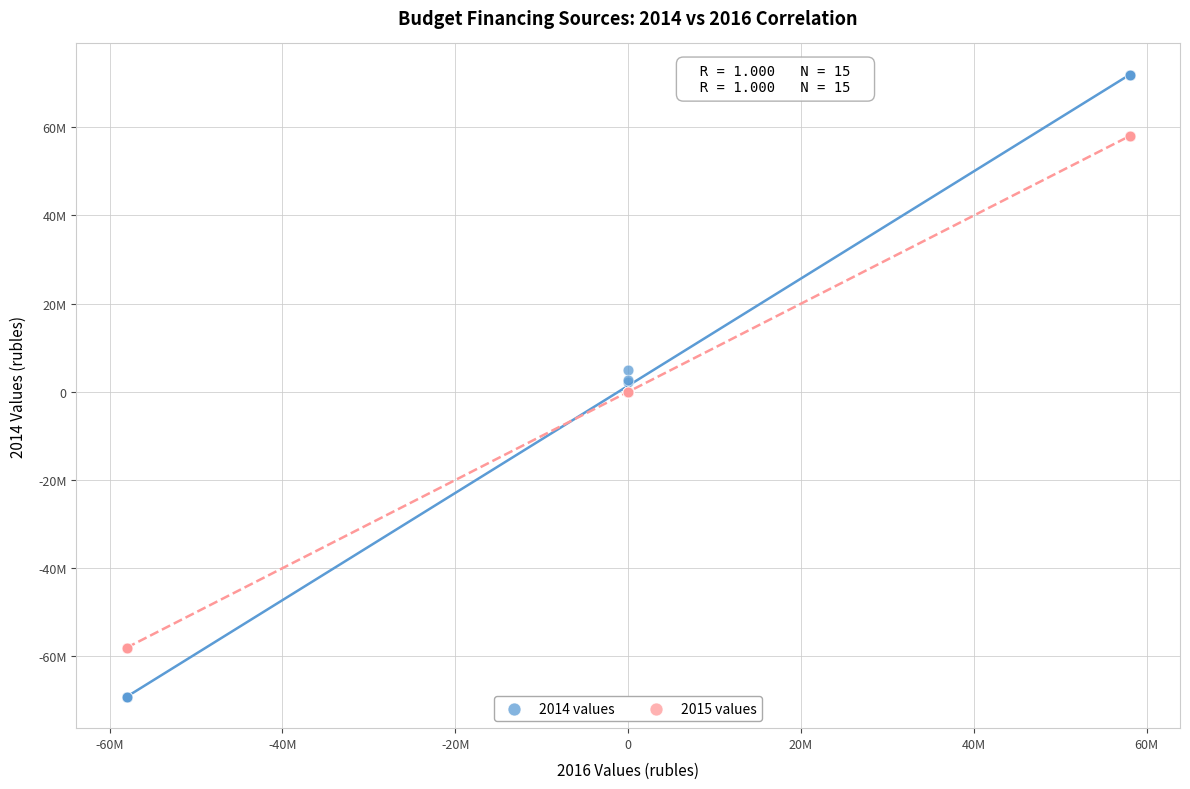

What are all the series names shown in the legend?

2014 values, 2015 values